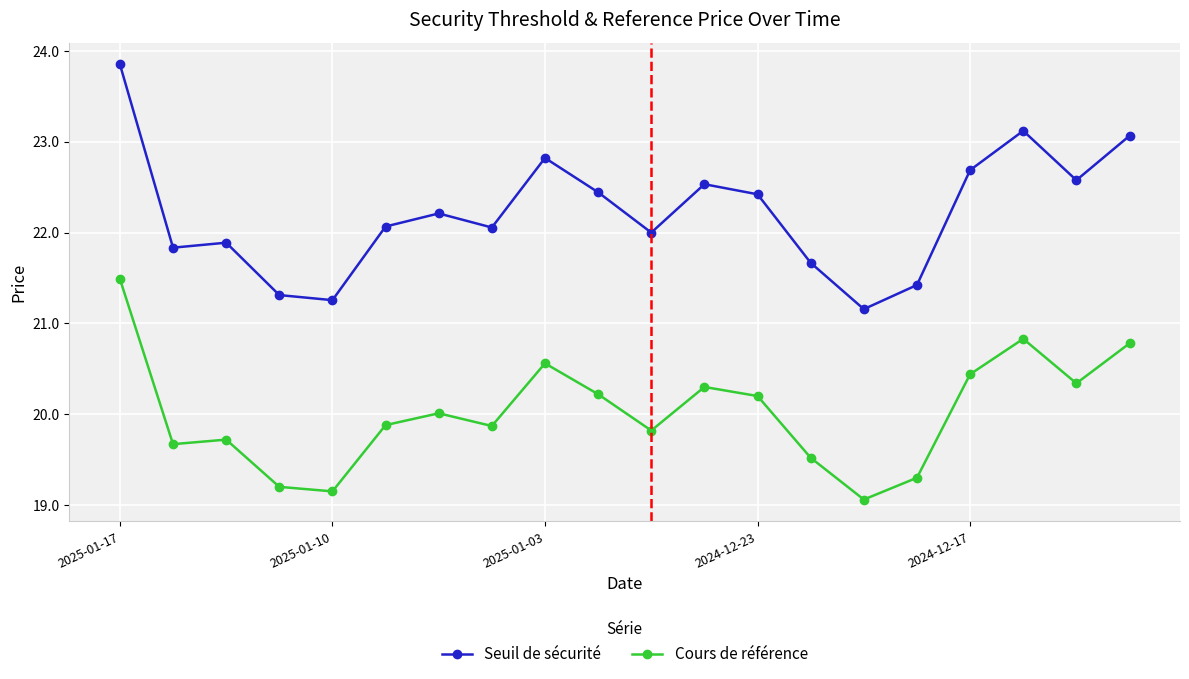

What is the value of the Seuil de sécurité point at the 1st from the left?

23.9